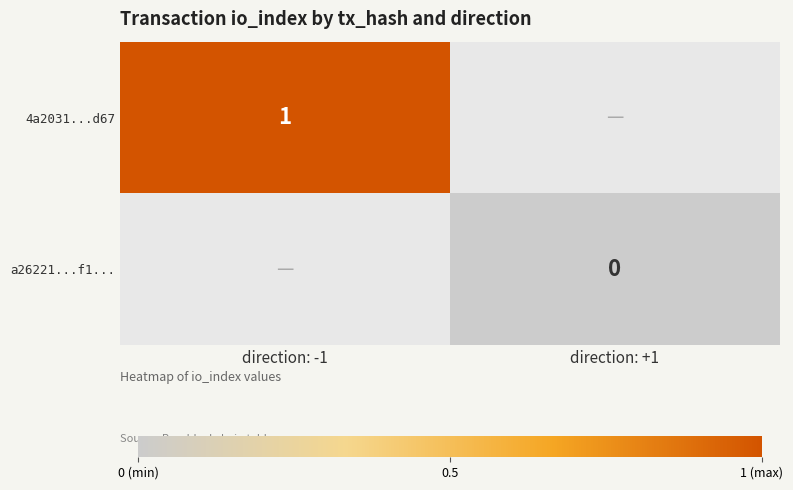

The 4a2031...d67 series shows 0 at direction: -1. True or false?

False